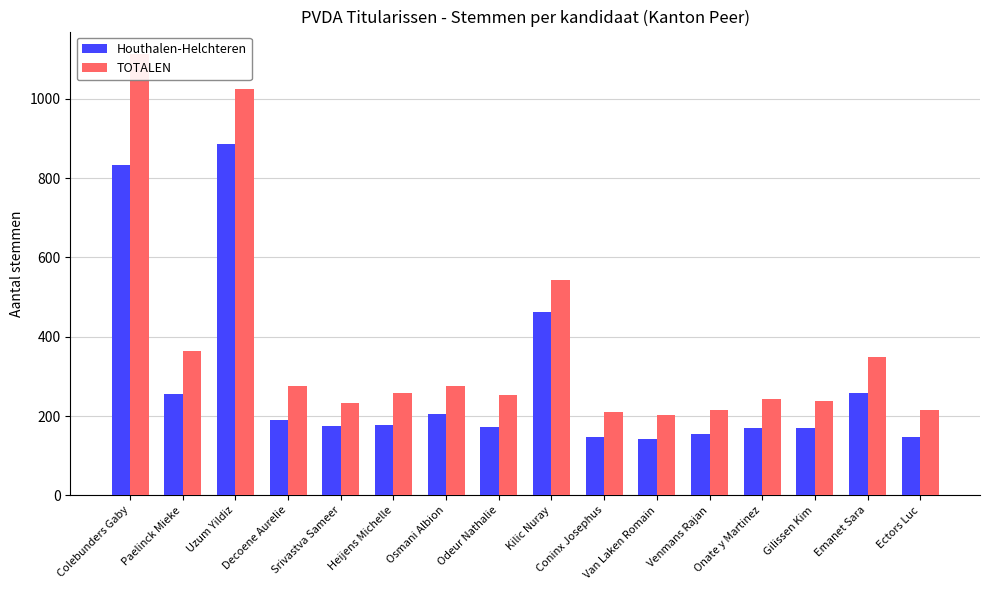

The value of Houthalen-Helchteren at Odeur Nathalie is 173. True or false?

True